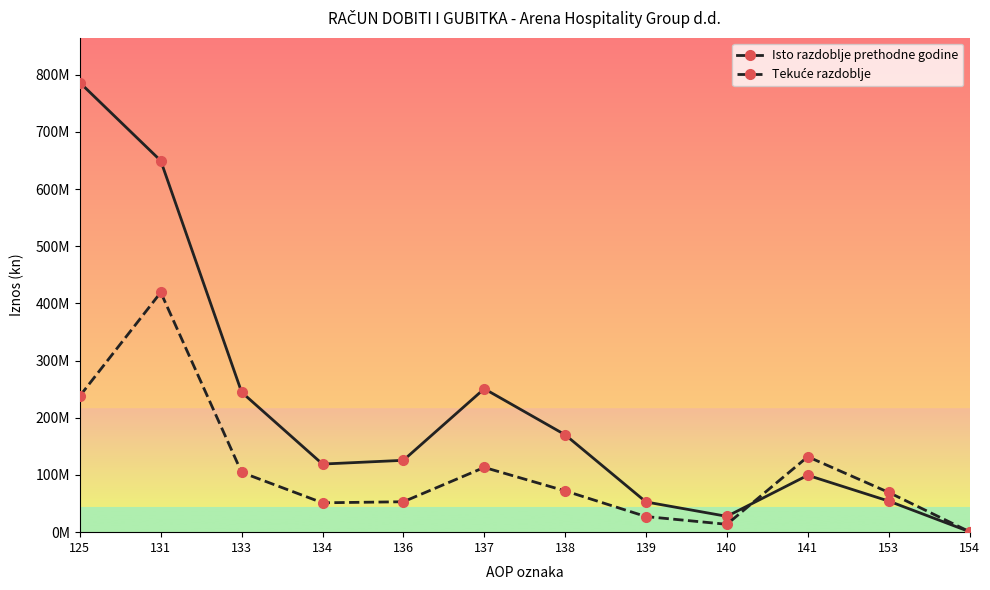

At which label does Isto razdoblje prethodne godine first exceed 125664382?

125